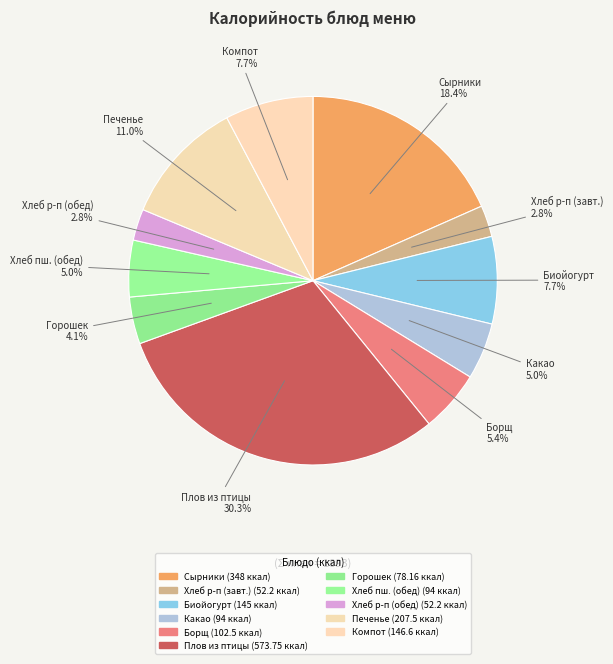

Count the number of slices in the pie.

11